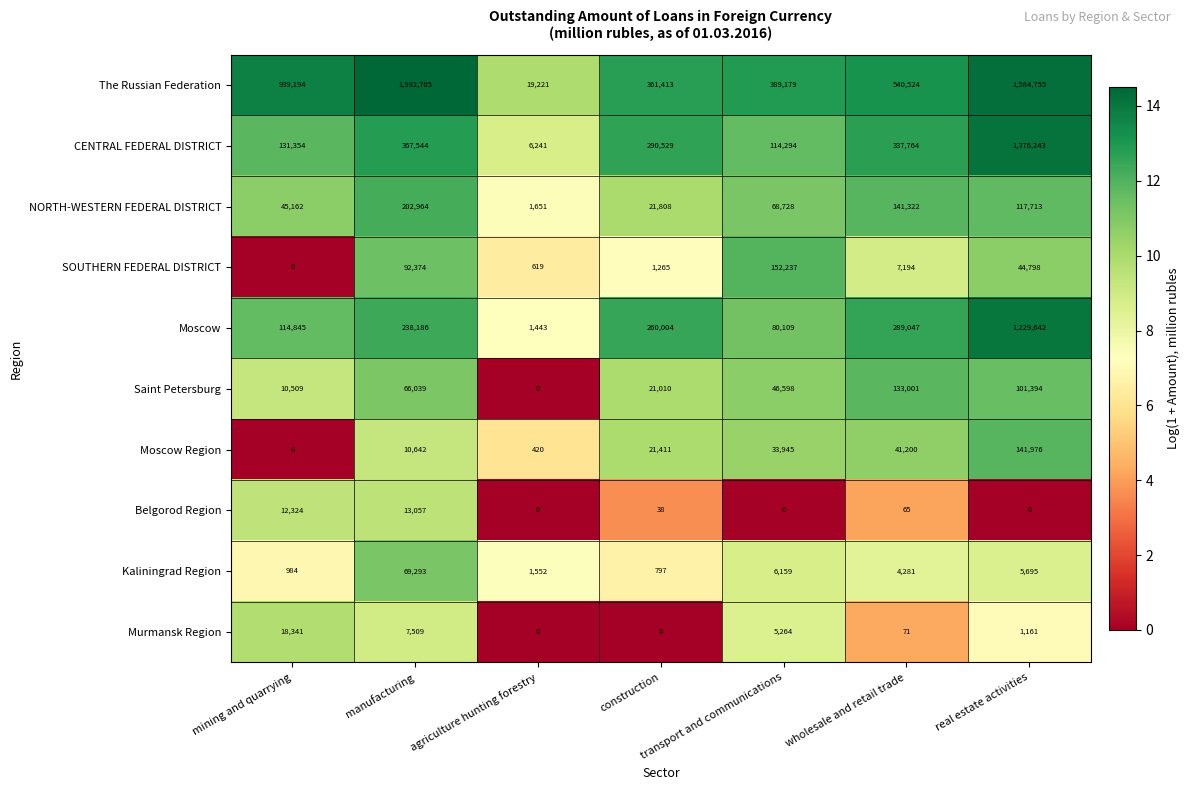

What is the difference between the highest and lowest values at mining and quarrying?

939194